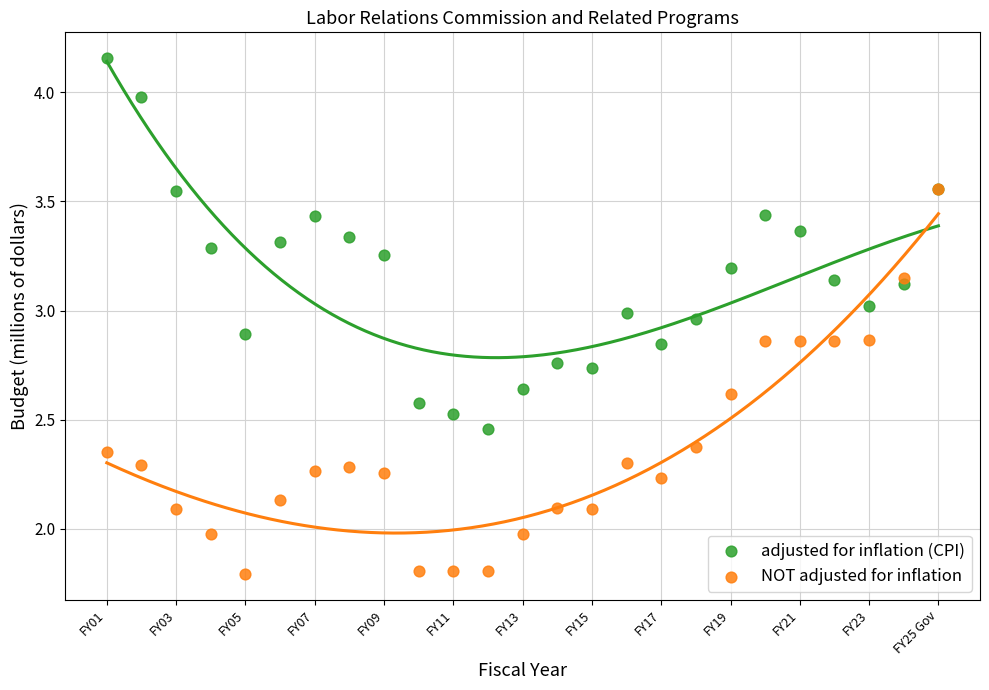

What are all the series names shown in the legend?

adjusted for inflation (CPI), NOT adjusted for inflation